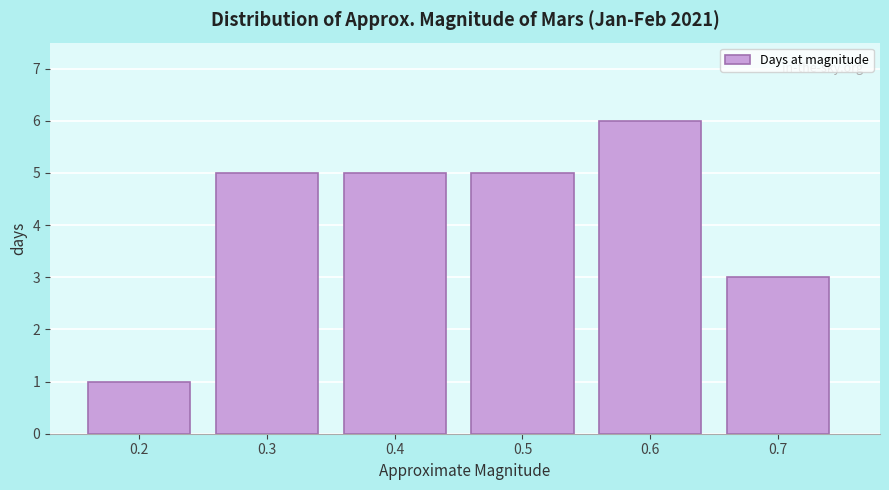

Reading left to right, transcribe all the data shown in this chart.

0.2=1	0.3=5	0.4=5	0.5=5	0.6=6	0.7=3